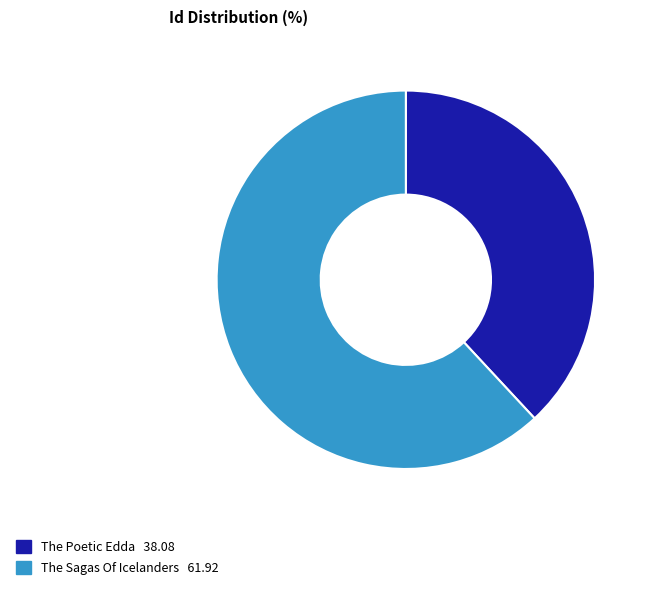

How many slices are in this pie chart?

2